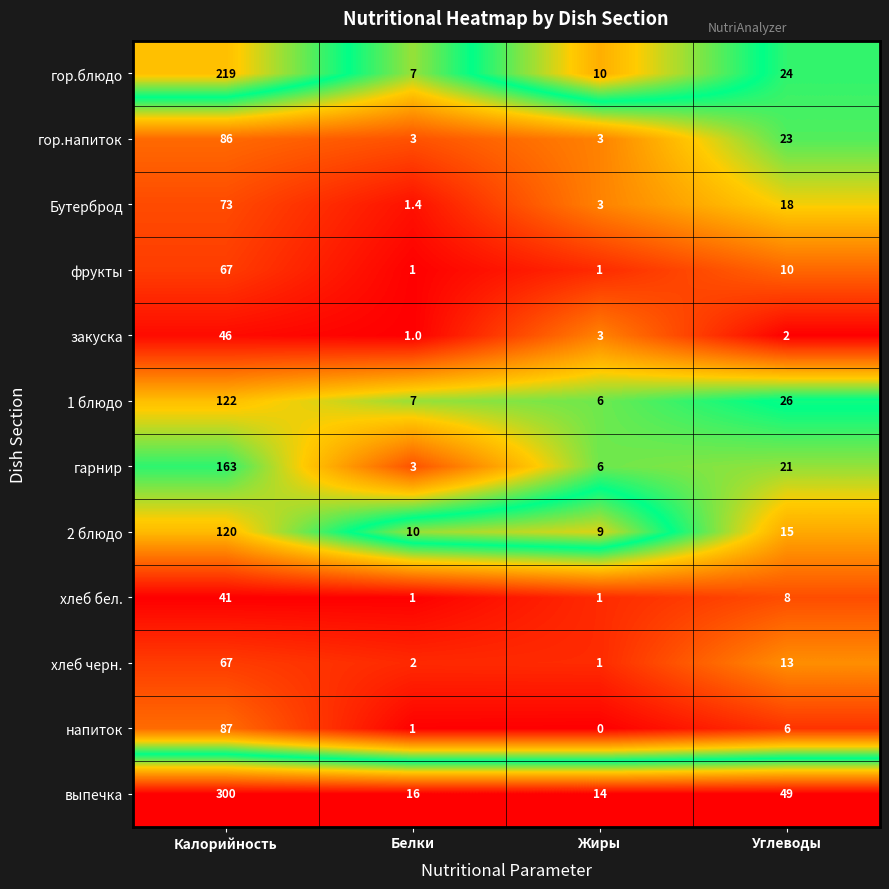

The фрукты series shows 67.0 at Калорийность. True or false?

True